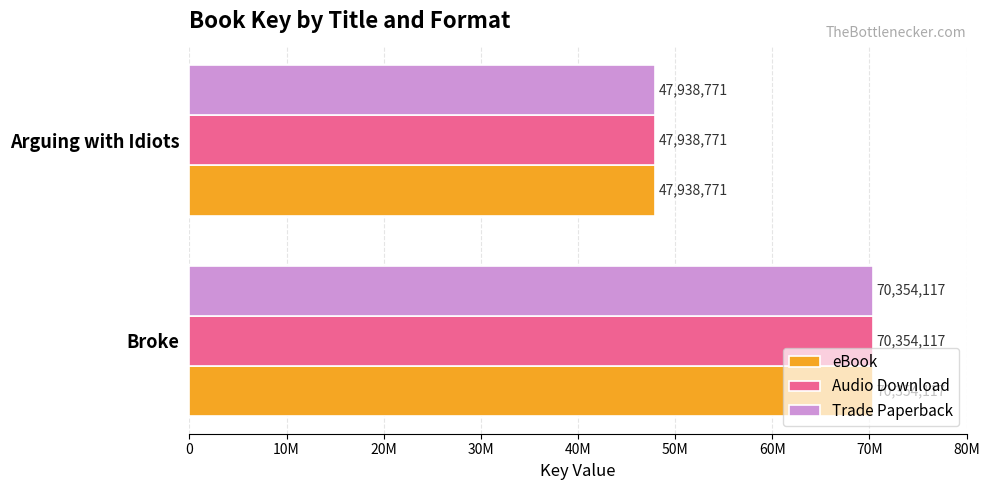

What are all the series names shown in the legend?

eBook, Audio Download, Trade Paperback